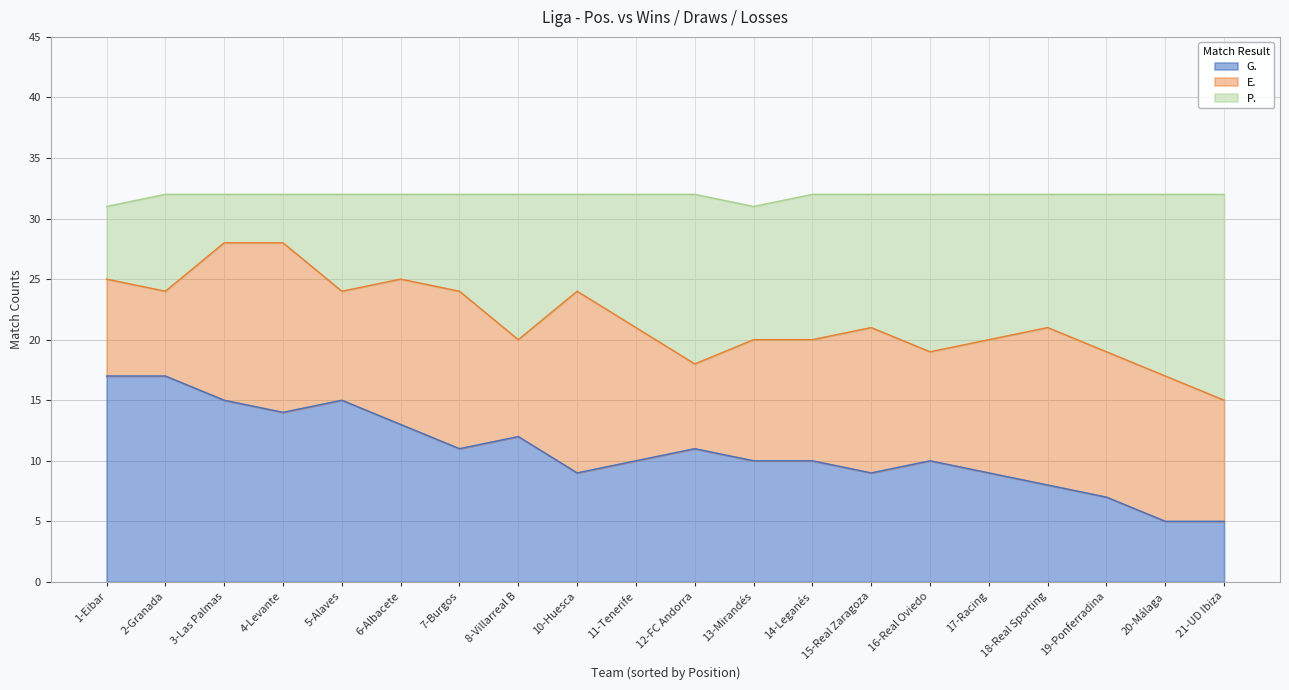

The G. series shows 13 at 14-Leganés. True or false?

False